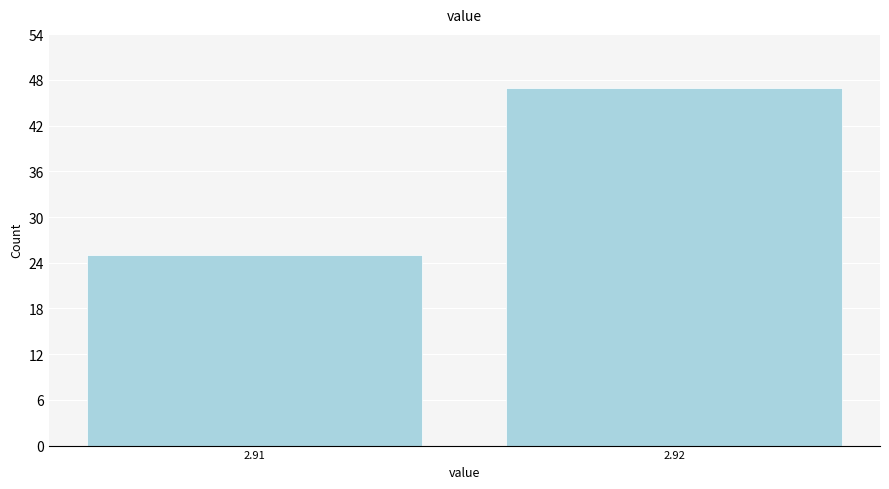

Reading left to right, extract all data points from this chart.

25	47